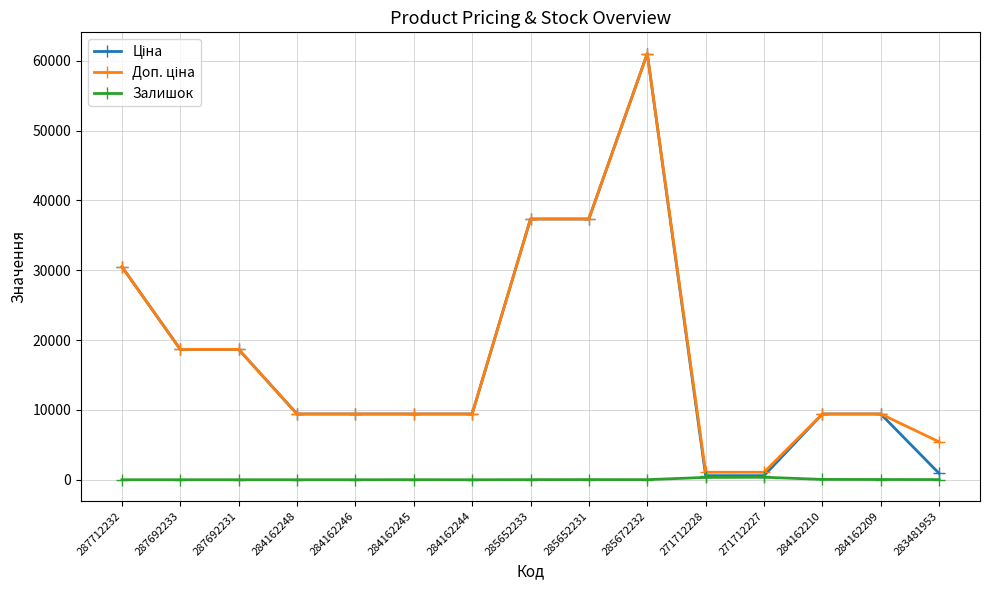

True or false: Залишок has more than 0 interior local peaks.

True